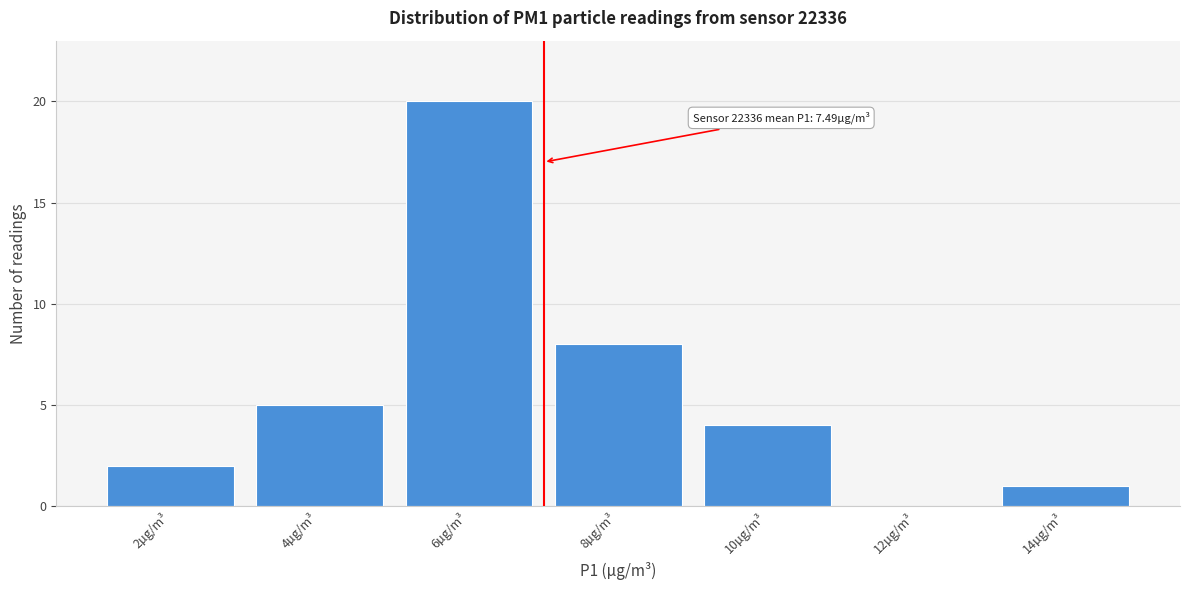

Reading right to left, list all the values displayed in this chart.

14µg/m³=1	12µg/m³=0	10µg/m³=4	8µg/m³=8	6µg/m³=20	4µg/m³=5	2µg/m³=2